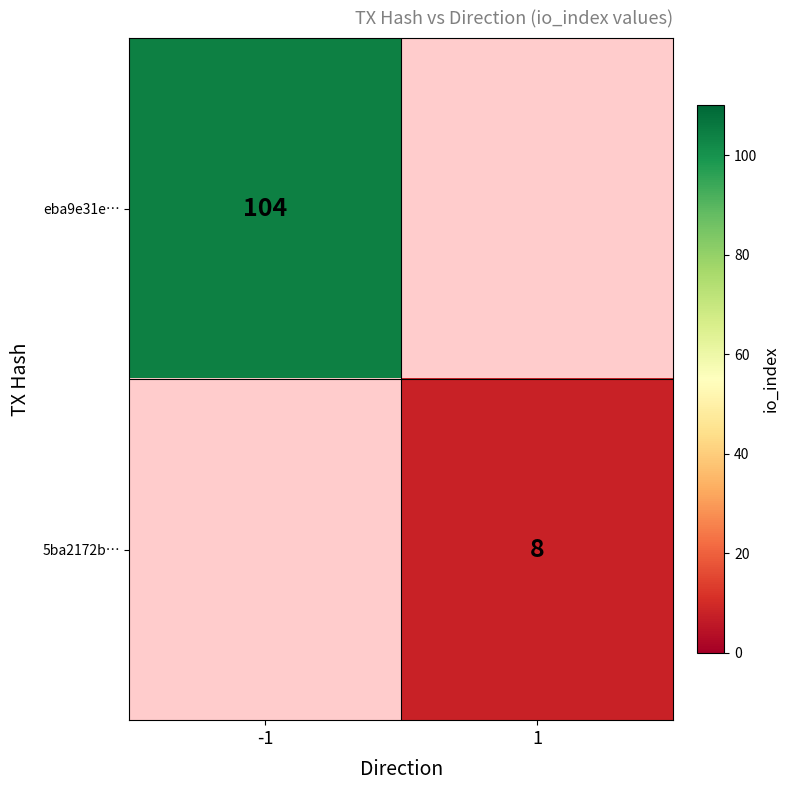

Is it true that eba9e31e… equals 55 at -1?

False